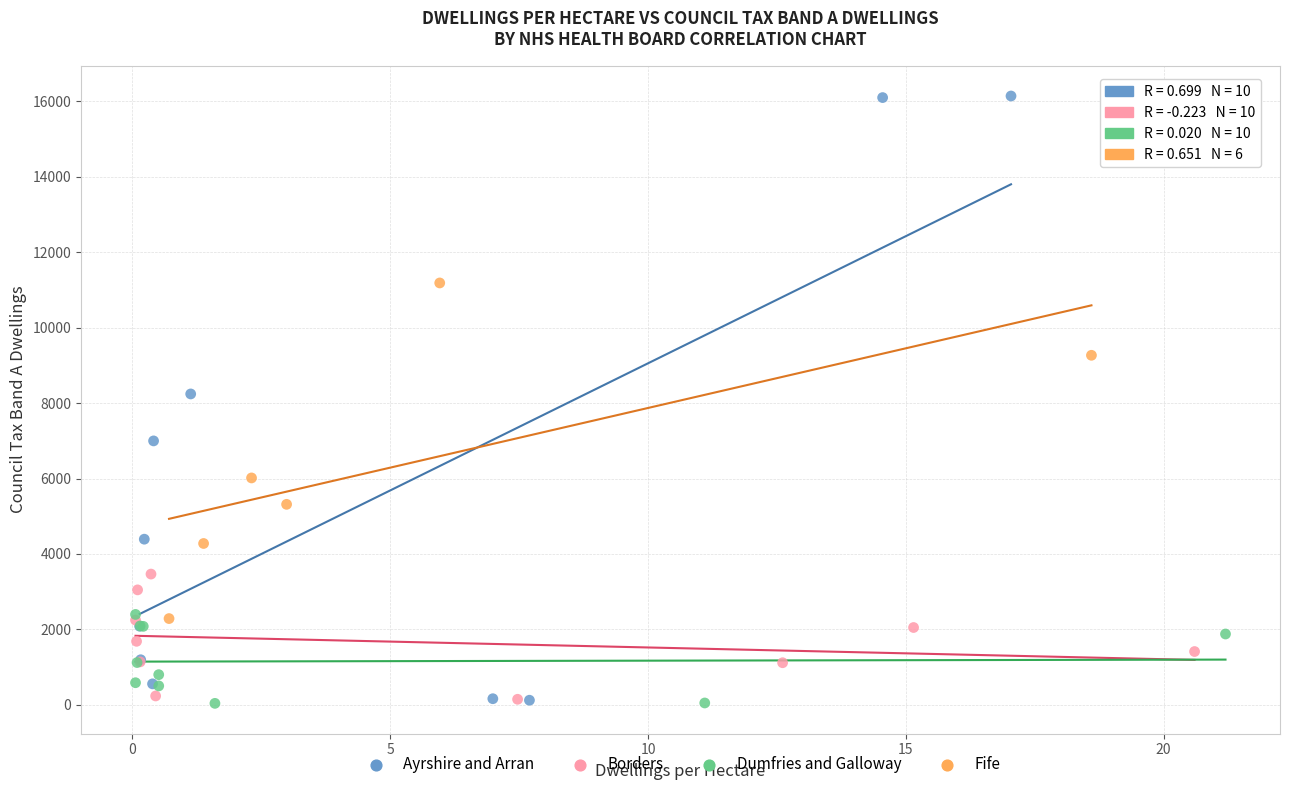

Which series contains the highest Y value?

Ayrshire and Arran